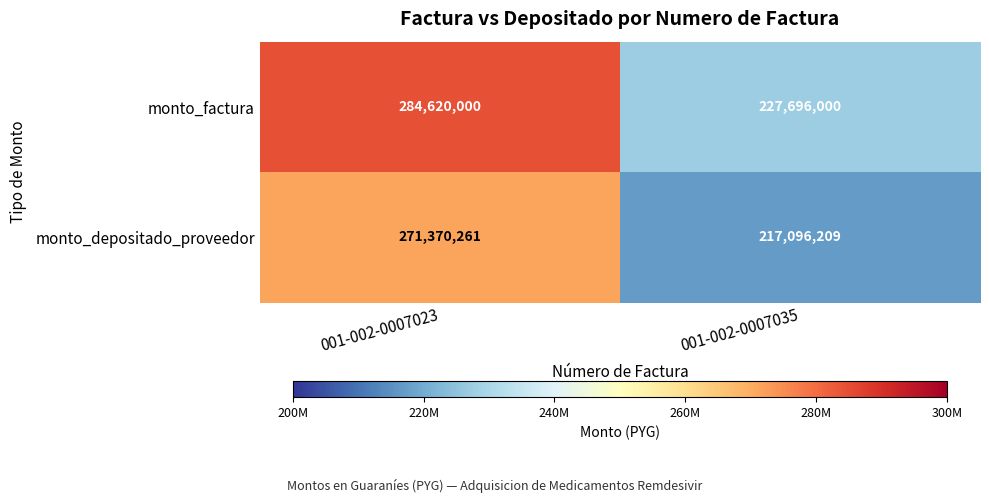

What is the difference between the monto_factura values at 001-002-0007035 and 001-002-0007023?

56924000